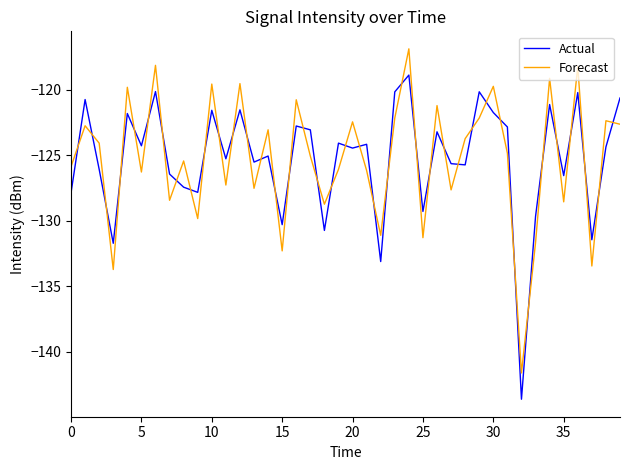

How many intersections are there between Actual and Forecast?

39